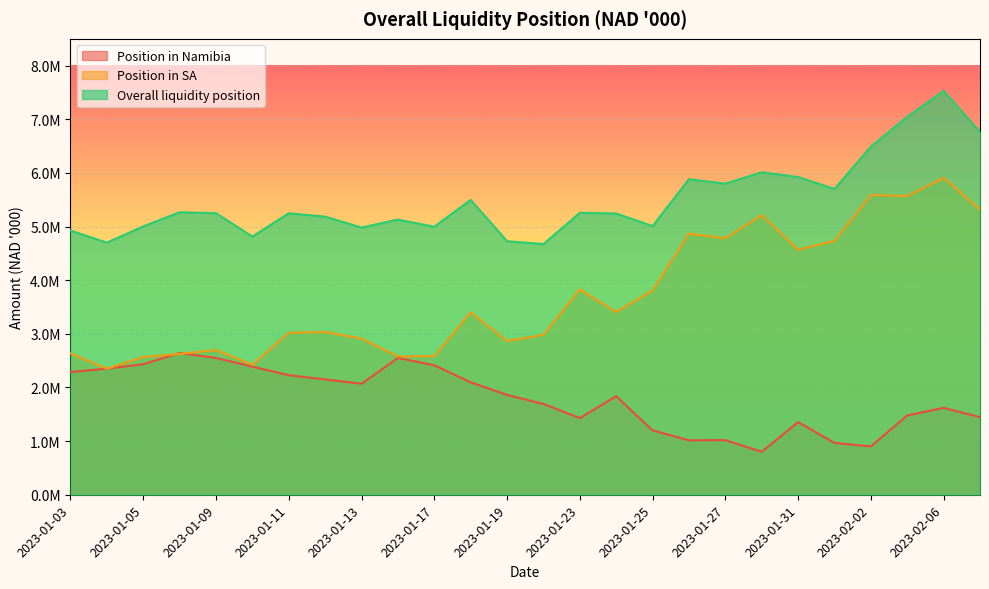

What is the smallest value displayed?

801061.5